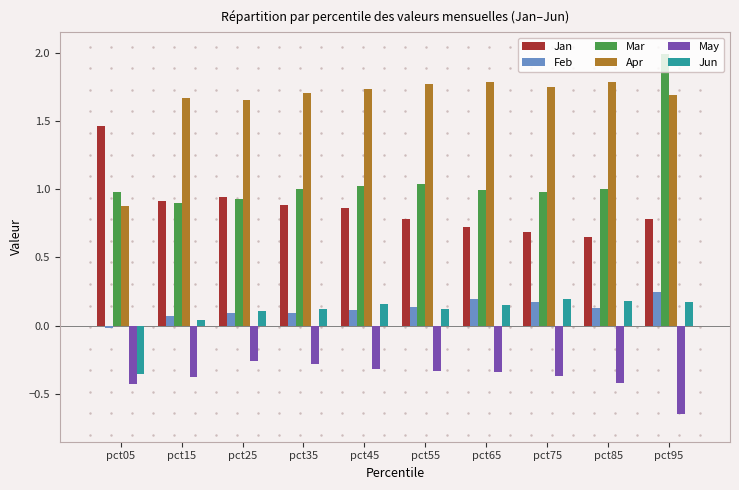

How many bars are there in each group?

6